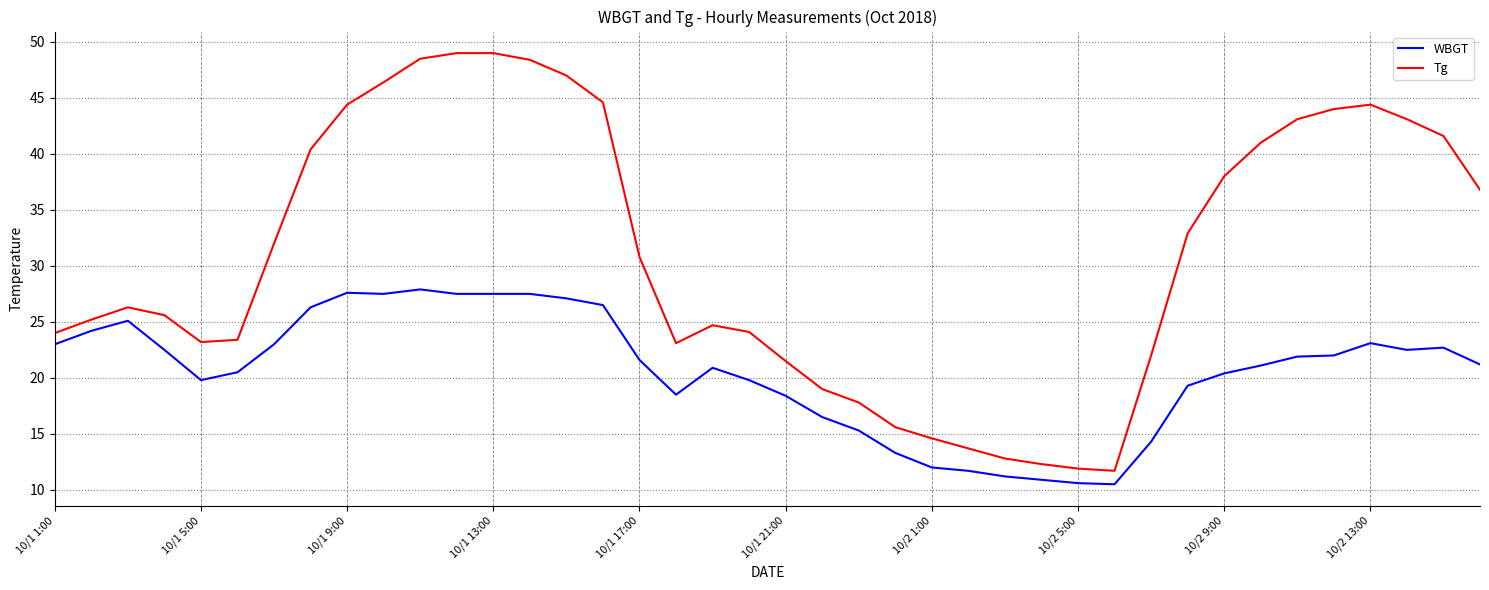

What is the difference between the maximum and minimum values in the WBGT series?

17.4